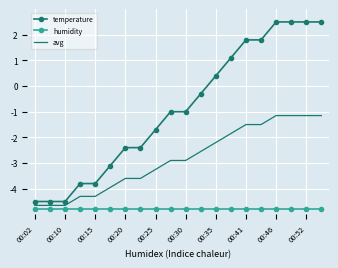

What are all the series names shown in the legend?

temperature, humidity, avg